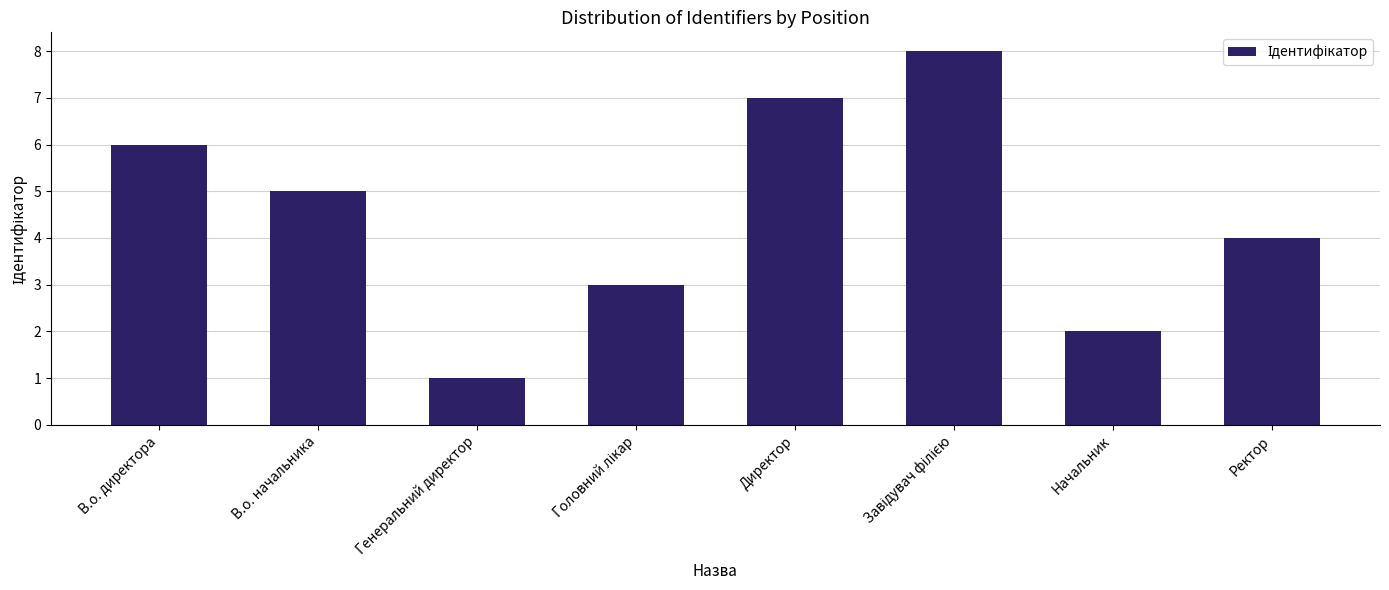

What is the difference between the maximum and minimum values?

7